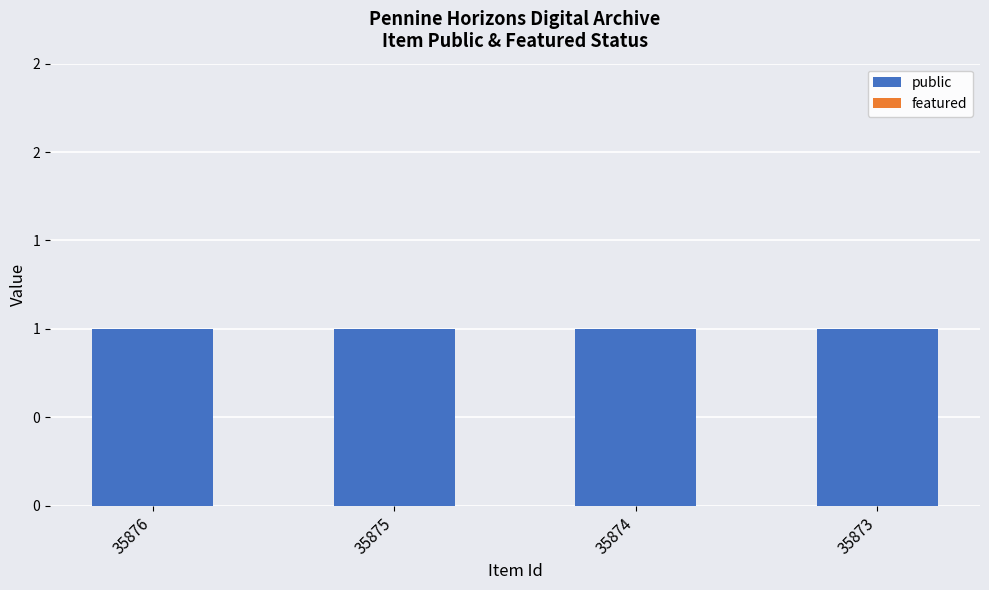

How many series are shown in this chart?

2